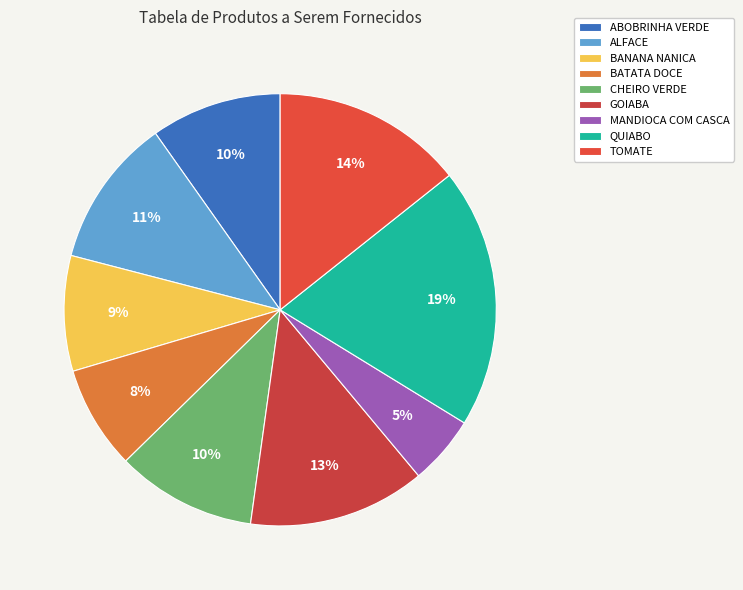

What is the change in value from BANANA NANICA to TOMATE?

+2.2